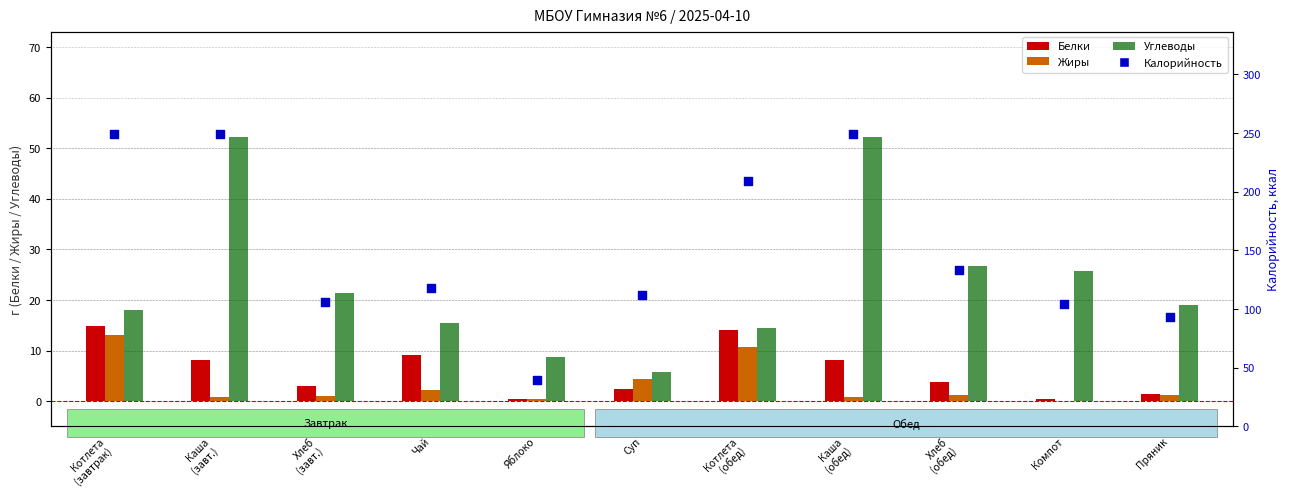

Which series has the largest total across all categories?

Калорийность